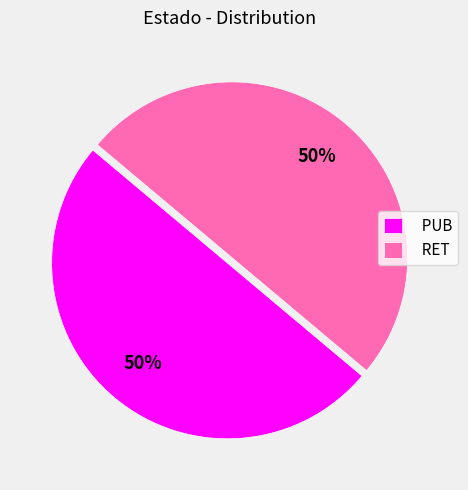

Combined, do RET and PUB account for over 50%?

Yes